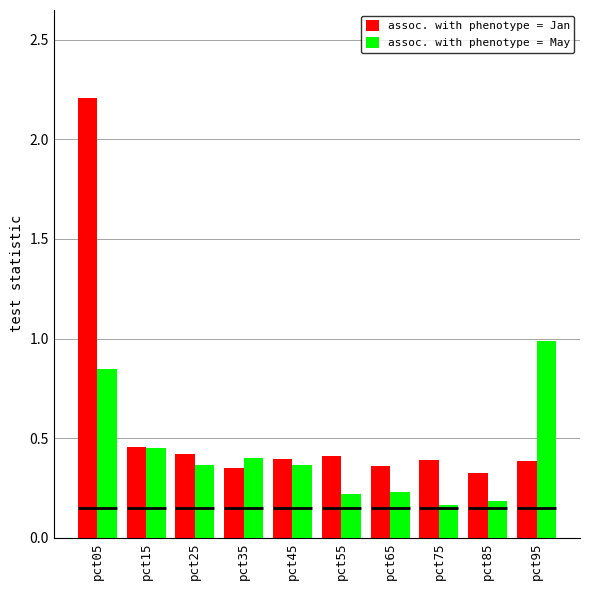

The value of assoc. with phenotype = Jan at pct45 is 0.4. True or false?

True